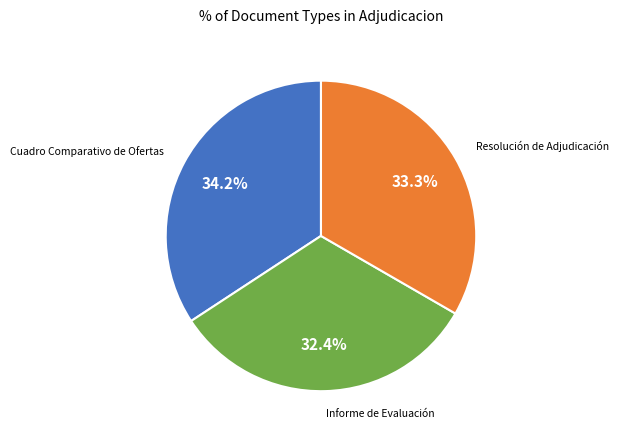

Which category has the biggest portion of the pie?

Cuadro Comparativo de Ofertas